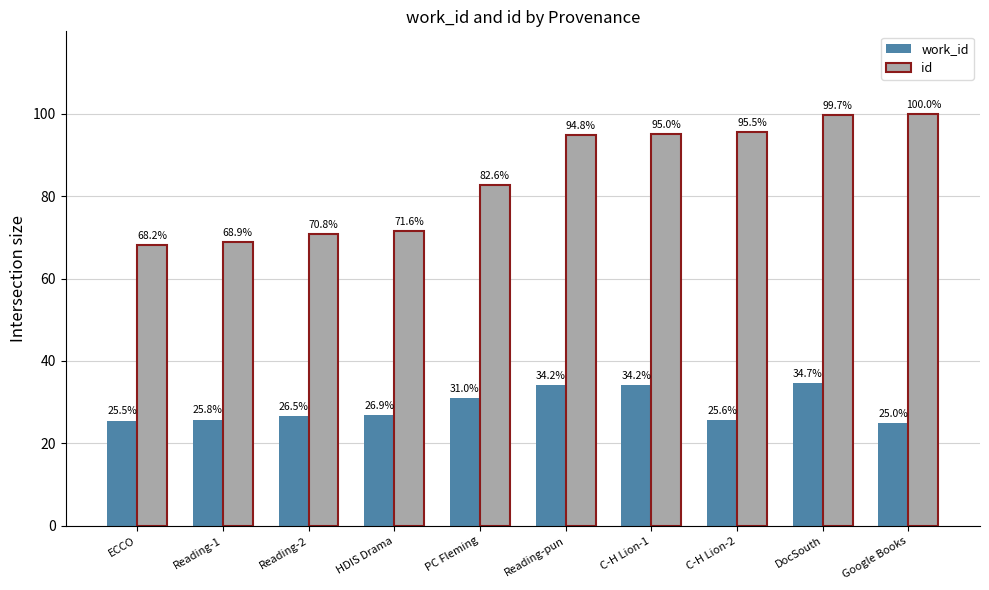

What is the sum of the work_id values at Google Books and C-H Lion-1?

59.2